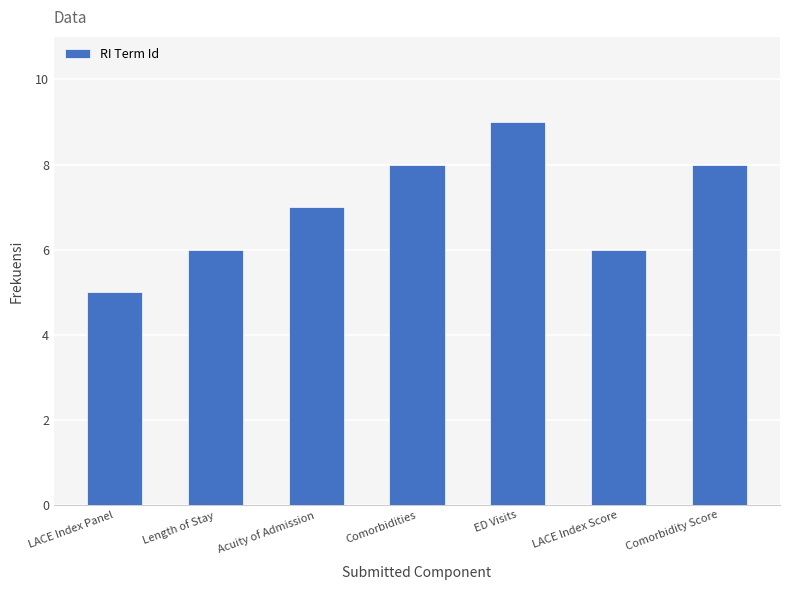

Reading left to right, transcribe all the data shown in this chart.

5	6	7	8	9	6	8